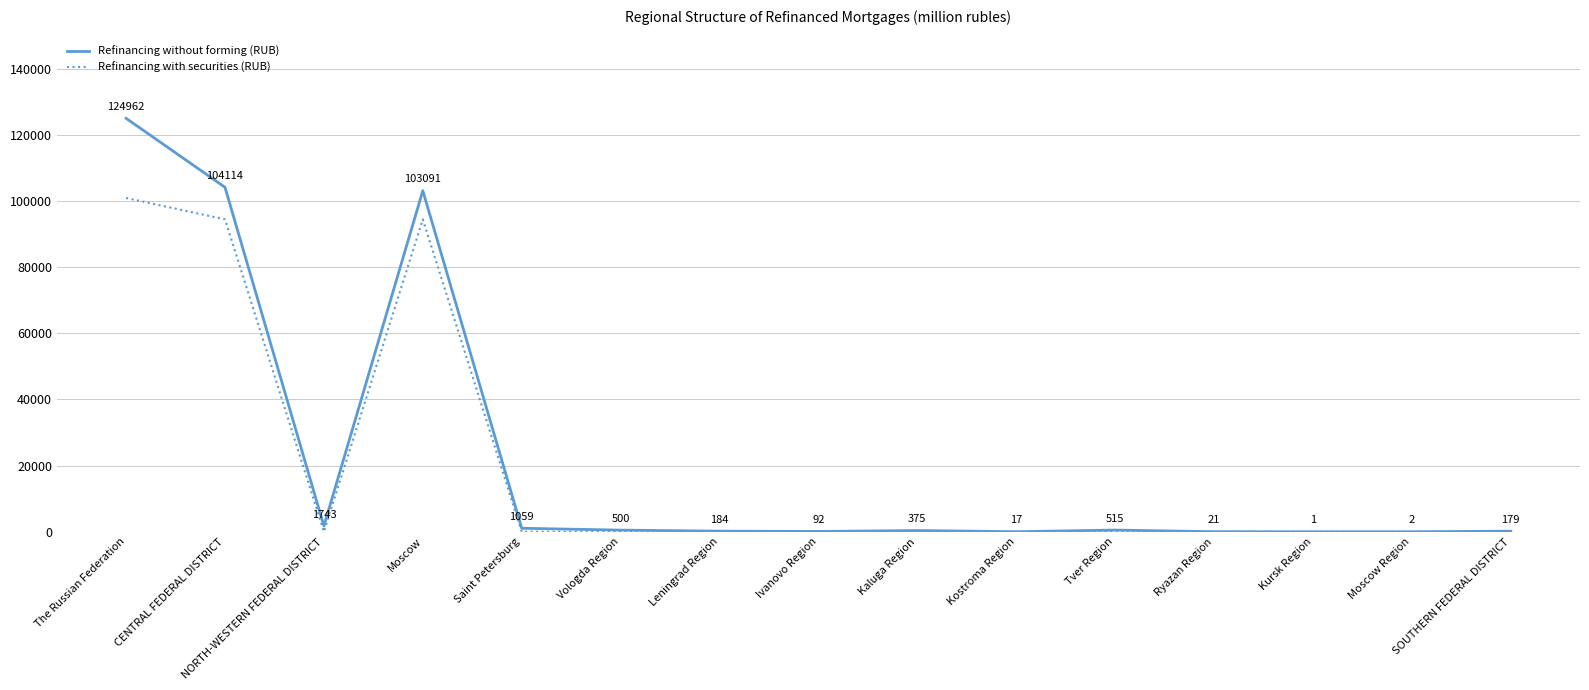

Between Vologda Region and Kursk Region, which series saw the biggest shift?

Refinancing without forming (RUB)